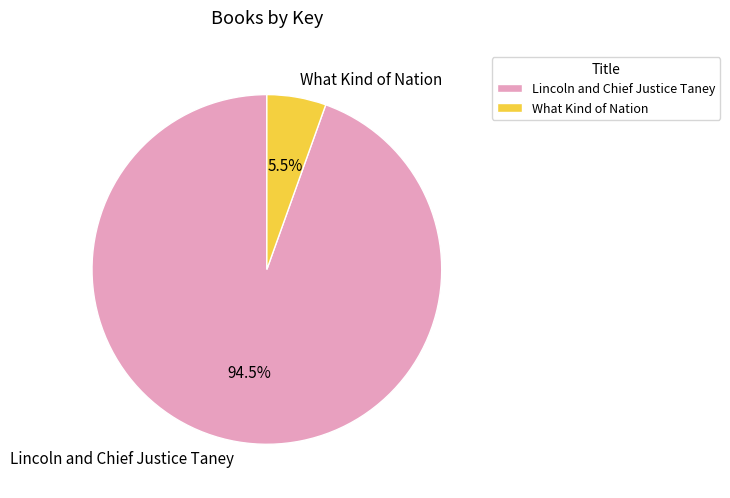

To the nearest percent, what is the difference between the largest and smallest slice percentages?

89%